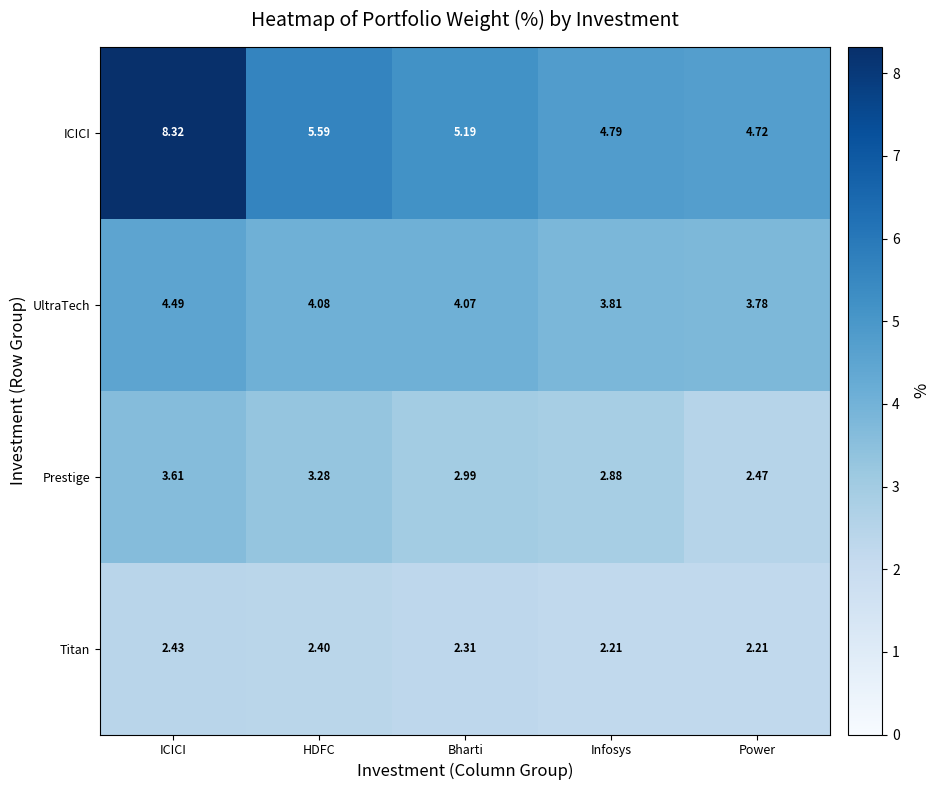

At which label is ICICI closest to 6?

HDFC